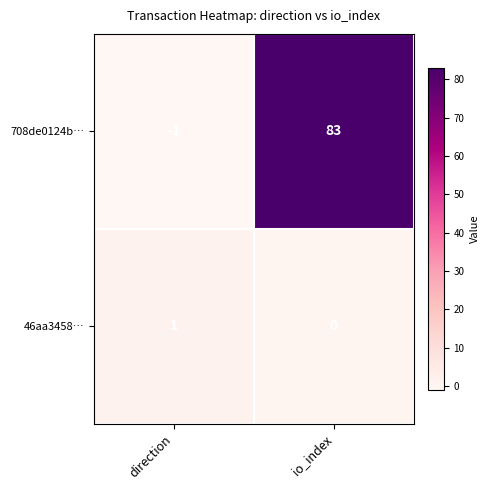

What is the difference between the highest and lowest values at io_index?

83